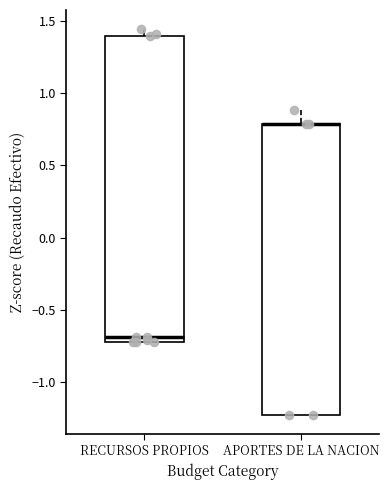

Reading left to right, read every box against the y-axis: the position of its median line, the range the box covers, and the ends of its whiskers. The values are not printed on the chart, so give them approximately, as read against the axis.

RECURSOS PROPIOS: median -0.70 (just above the box's lower edge), box -0.70 to 1.40, whiskers -0.70 to 1.45
APORTES DE LA NACION: median 0.80 (drawn on the box's upper edge), box -1.20 to 0.80, whiskers -1.20 to 0.90